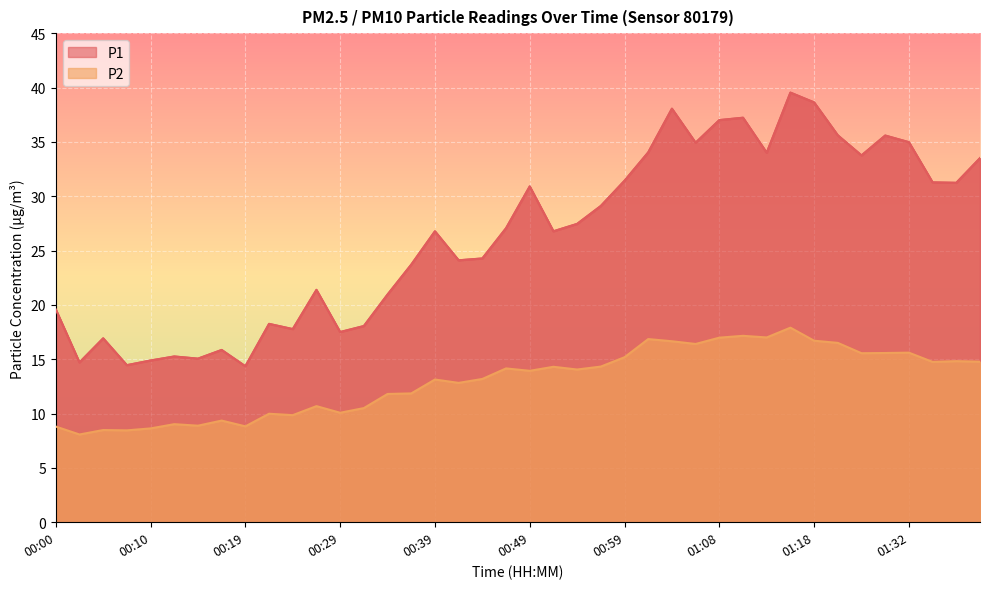

At which category is the sum across all series the highest?

01:16